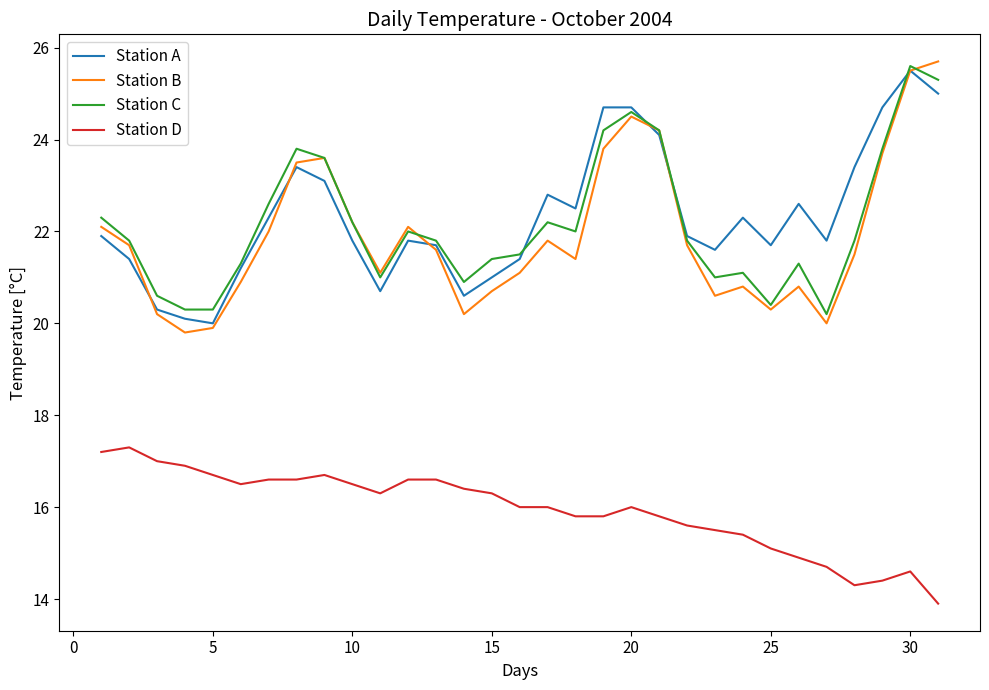

What is the smallest value displayed?

13.9